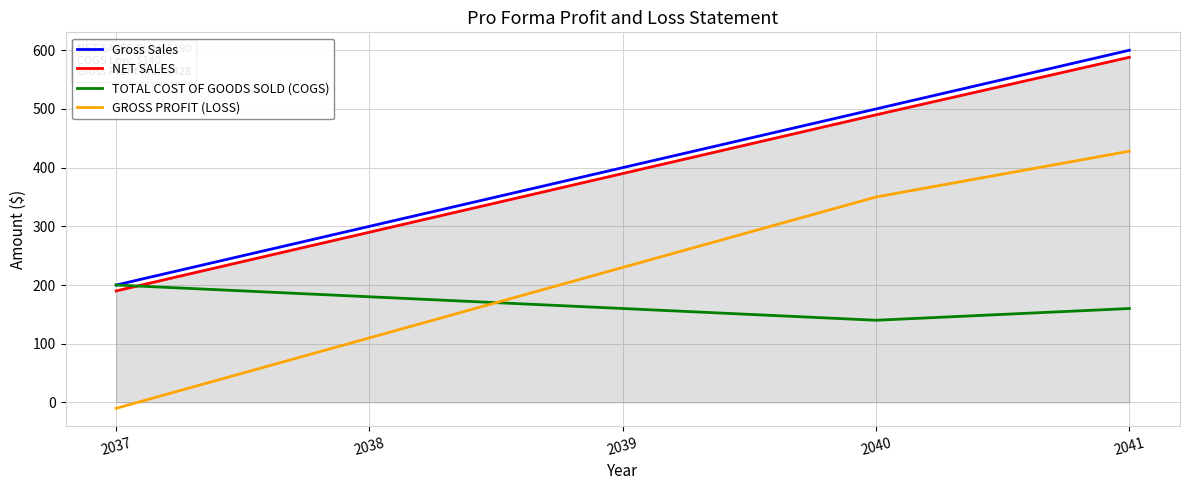

Which category has the highest value in the GROSS PROFIT (LOSS) series?

2041